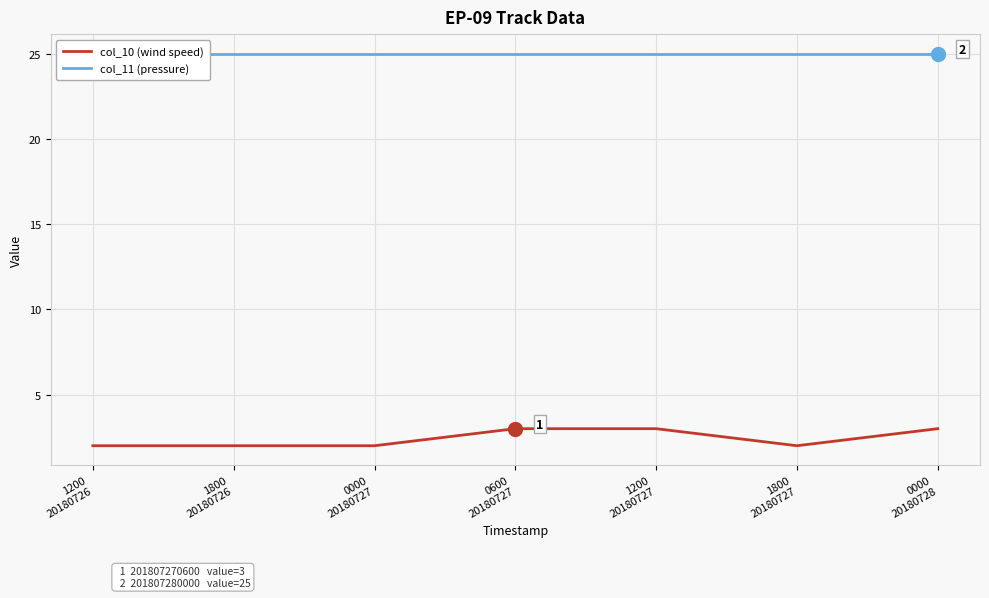

Between 0600
20180727 and 1200
20180727, which series saw the biggest shift?

col_10 (wind speed)